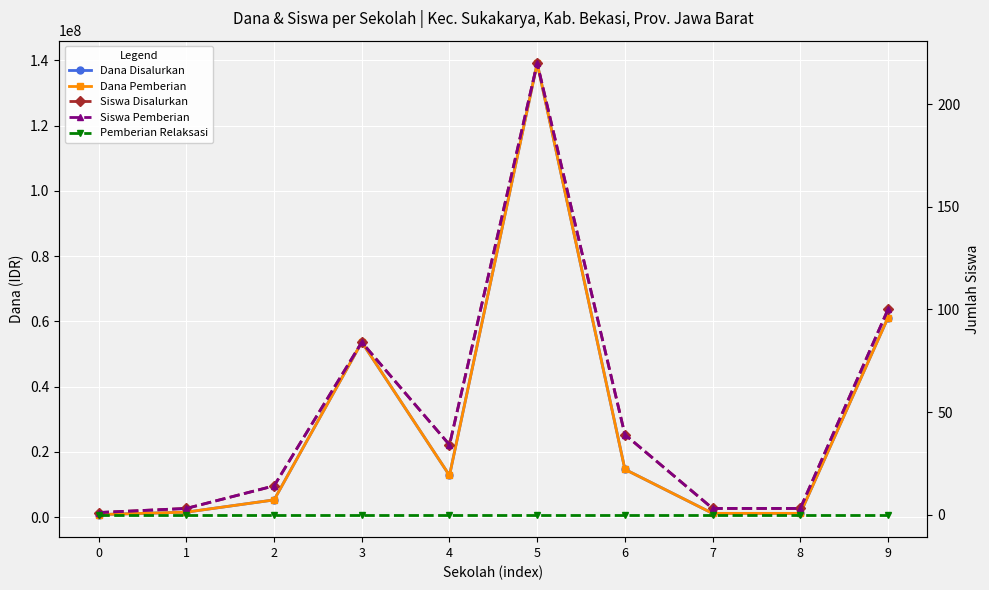

Which label corresponds to the largest value in the chart?

5